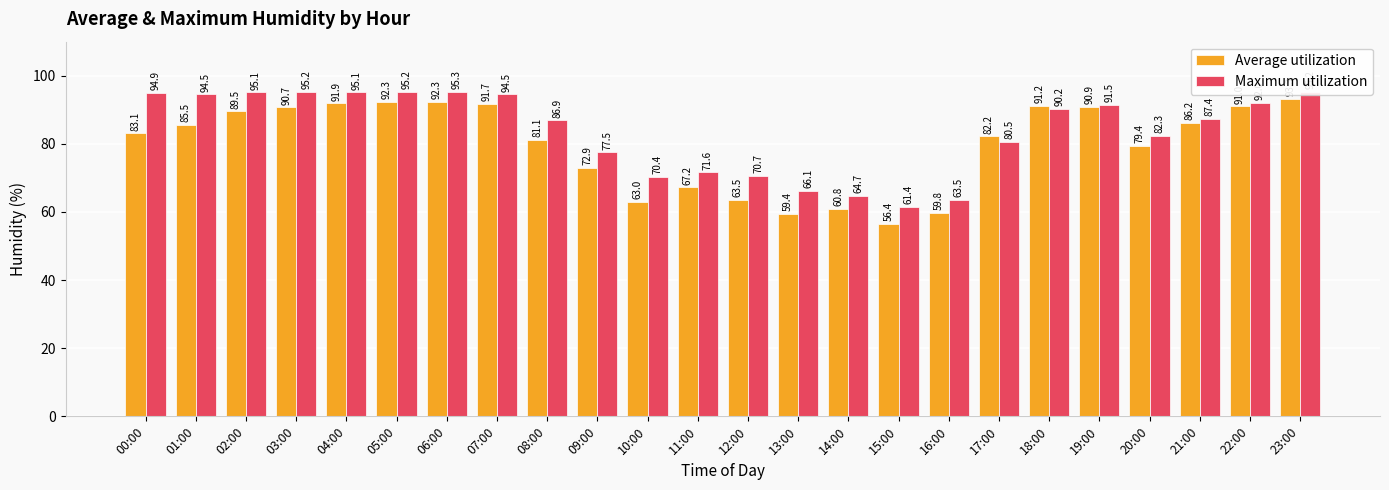

How many groups of bars are there?

24